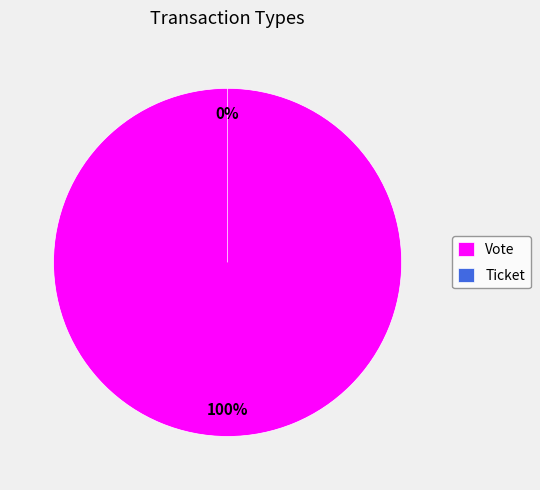

Is it true that Ticket is 0% of the pie?

True